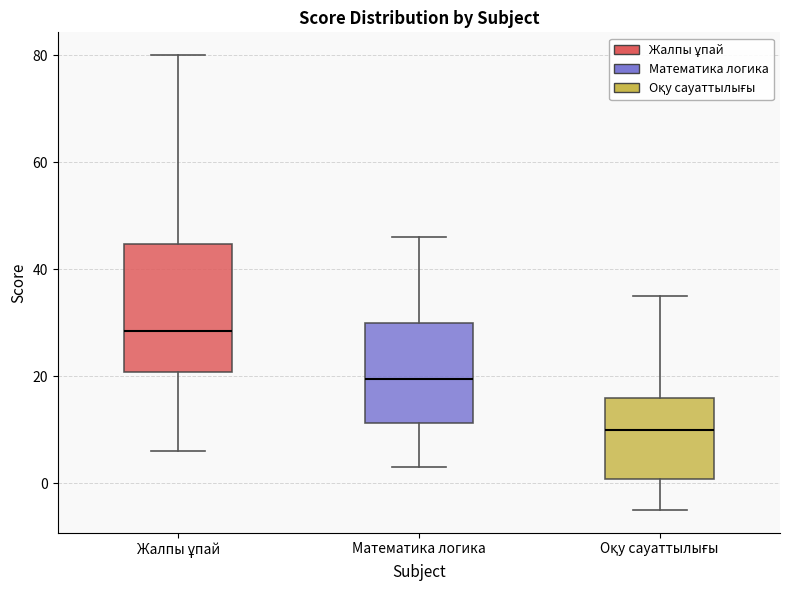

Which box's median line is the highest?

Жалпы ұпай